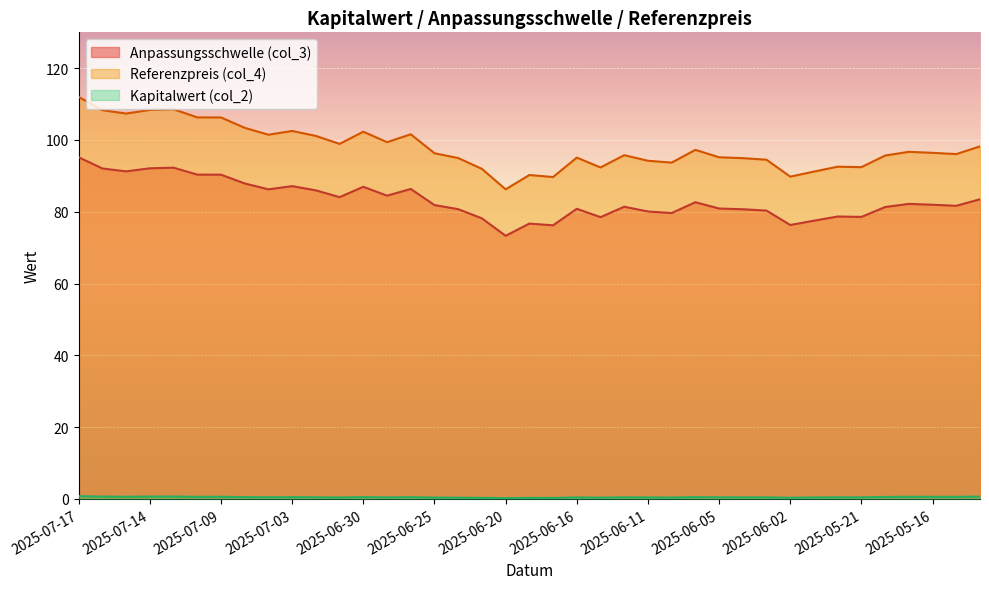

Rank the categories by Kapitalwert (col_2) value from lowest to highest.

2025-06-20, 2025-06-17, 2025-06-23, 2025-06-18, 2025-06-02, 2025-06-24, 2025-06-13, 2025-06-25, 2025-06-10, 2025-07-01, 2025-06-16, 2025-06-11, 2025-05-23, 2025-06-27, 2025-06-03, 2025-06-12, 2025-06-04, 2025-05-21, 2025-07-02, 2025-06-05, 2025-05-22, 2025-07-07, 2025-07-03, 2025-06-26, 2025-07-08, 2025-06-30, 2025-06-06, 2025-05-20, 2025-05-15, 2025-07-10, 2025-05-16, 2025-07-09, 2025-05-19, 2025-07-15, 2025-07-16, 2025-07-14, 2025-05-14, 2025-07-11, 2025-07-17